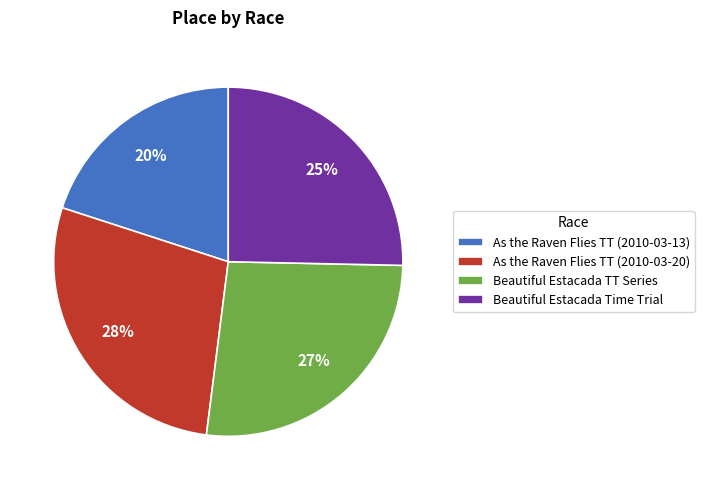

Is the sum of Beautiful Estacada TT Series and As the Raven Flies TT (2010-03-20) greater than half?

Yes